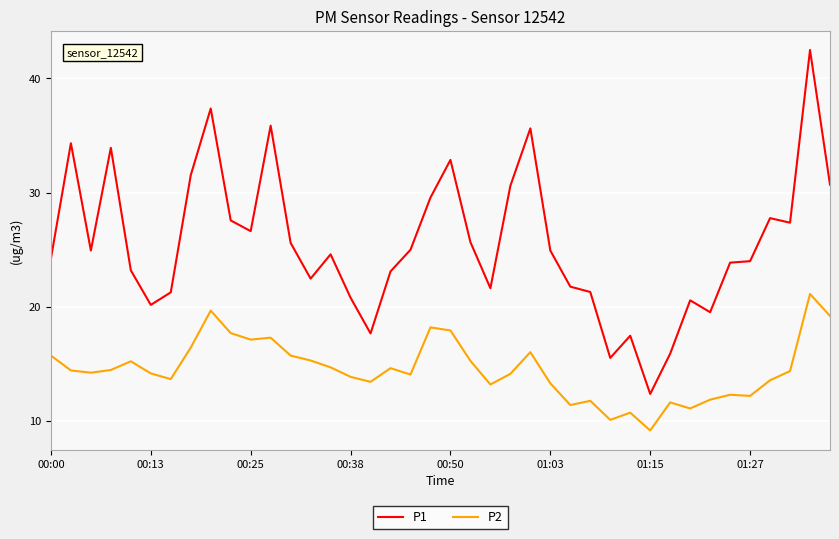

Which series has the largest total across all categories?

P1